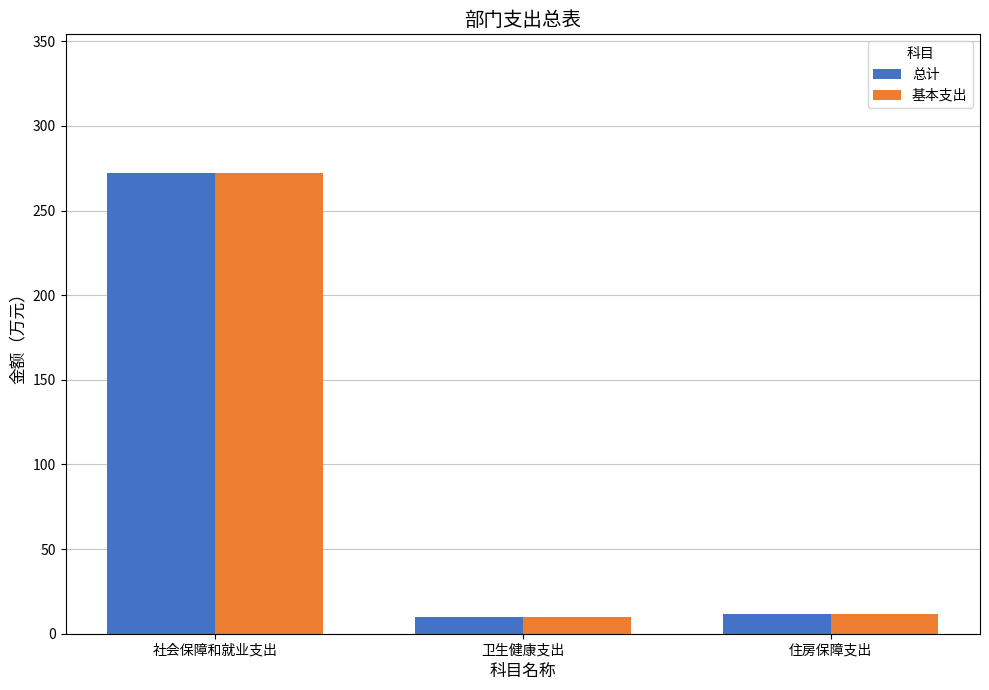

The 基本支出 series shows 10.0 at 卫生健康支出. True or false?

True